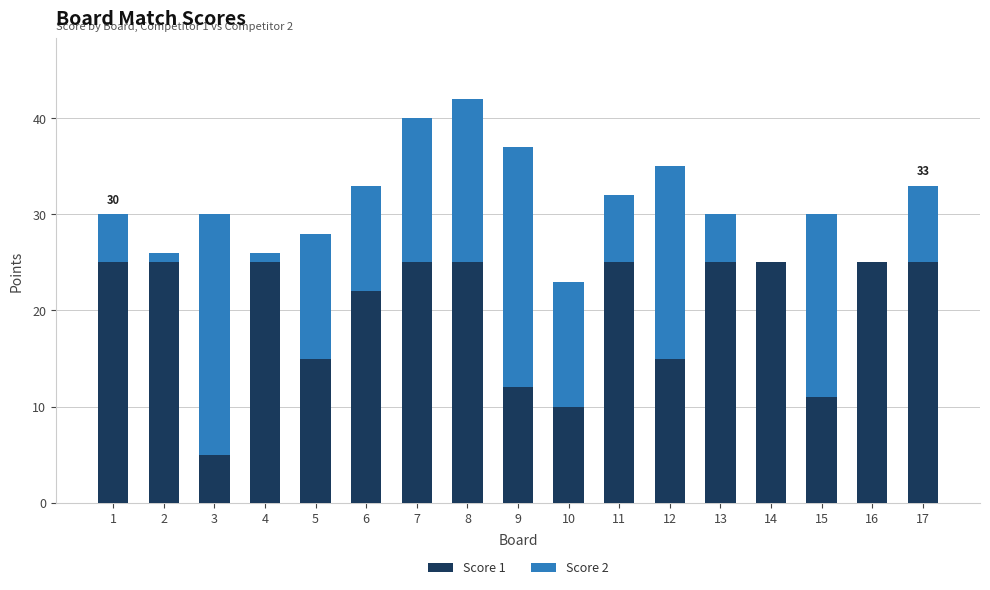

At which category is the sum across all series the highest?

8